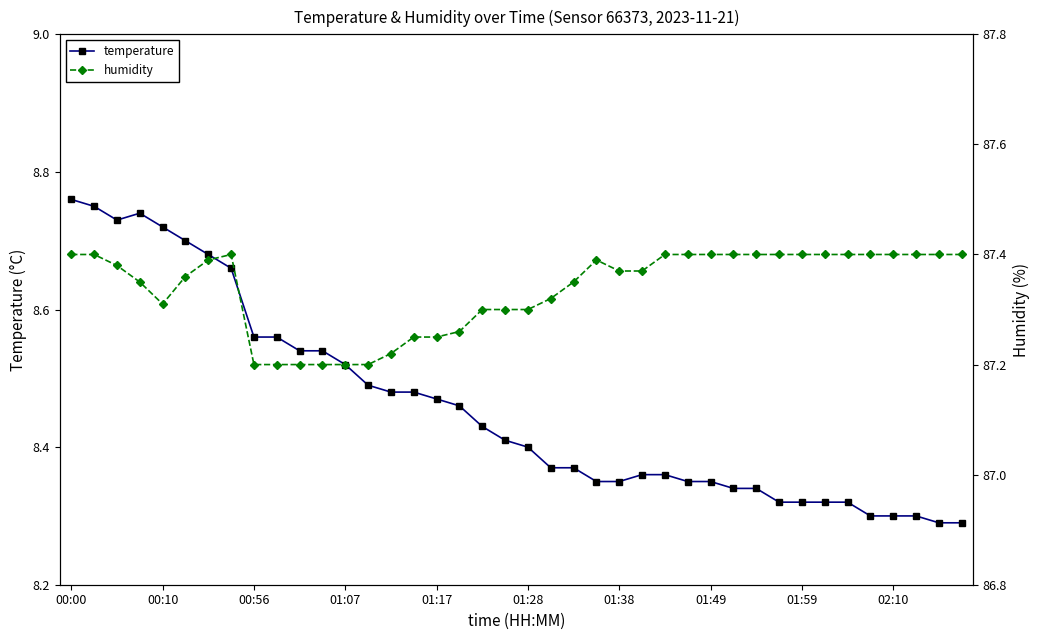

How many temperature values are between 8 and 9?

40